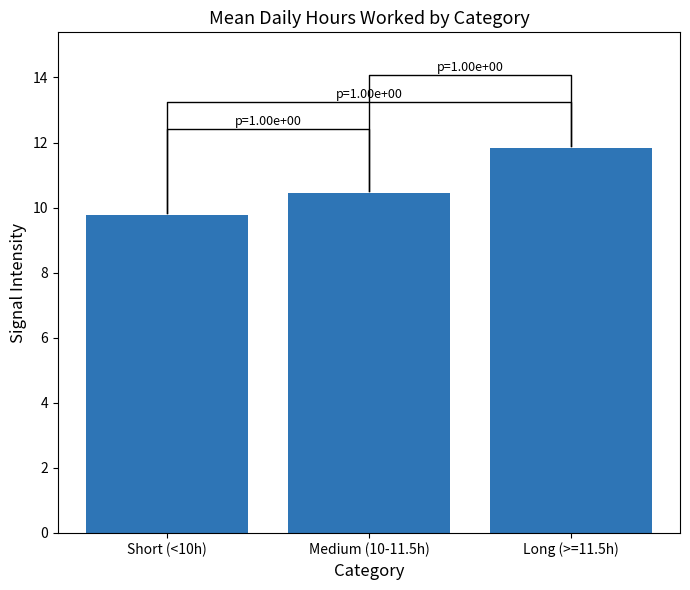

What is the sum of the values at Short (<10h) and Long (>=11.5h)?

21.6